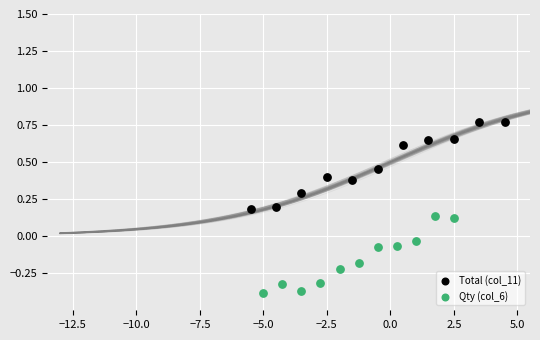

Which series reaches the maximum Y coordinate?

Total (col_11)